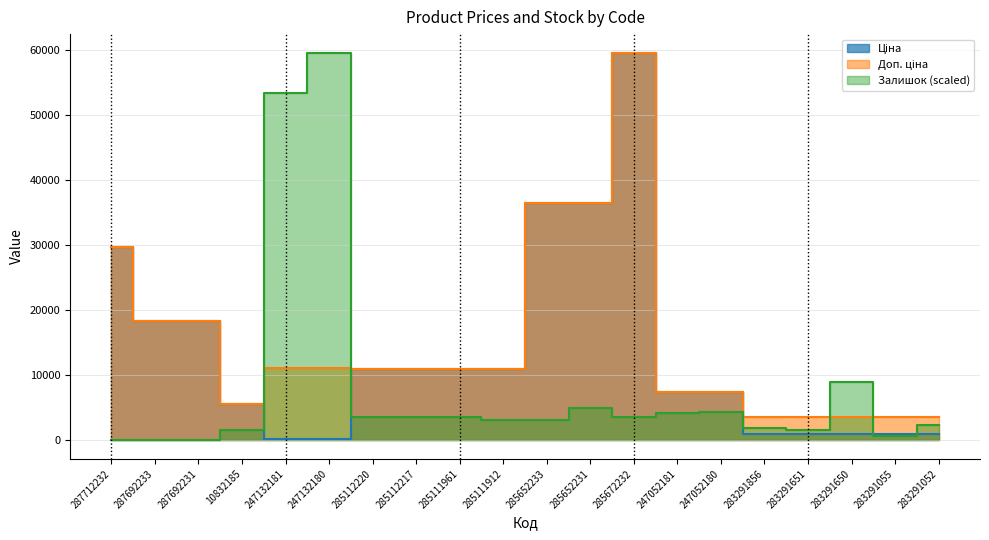

Reading left to right, list all the values displayed in this chart.

Ціна: 29761.5	18212.0	18212.0	5497.3	110.5	110.5	10840.1	10840.1	10840.1	10840.1	36424.0	36424.0	59523.0	7360.2	7360.2	868.0	868.0	868.0	868.0	868.0
Доп. ціна: 29761.5	18212.0	18212.0	5497.3	11055.0	11055.0	10840.1	10840.1	10840.1	10840.1	36424.0	36424.0	59523.0	7360.2	7360.2	3472.1	3472.1	3472.1	3472.1	3472.1
Залишок: 0.0	0.0	0.0	1436.8	53365.4	59523.0	3489.3	3489.3	3489.3	3078.8	3078.8	4926.0	3489.3	4105.0	4310.3	1847.3	1436.8	8825.8	615.8	2257.8